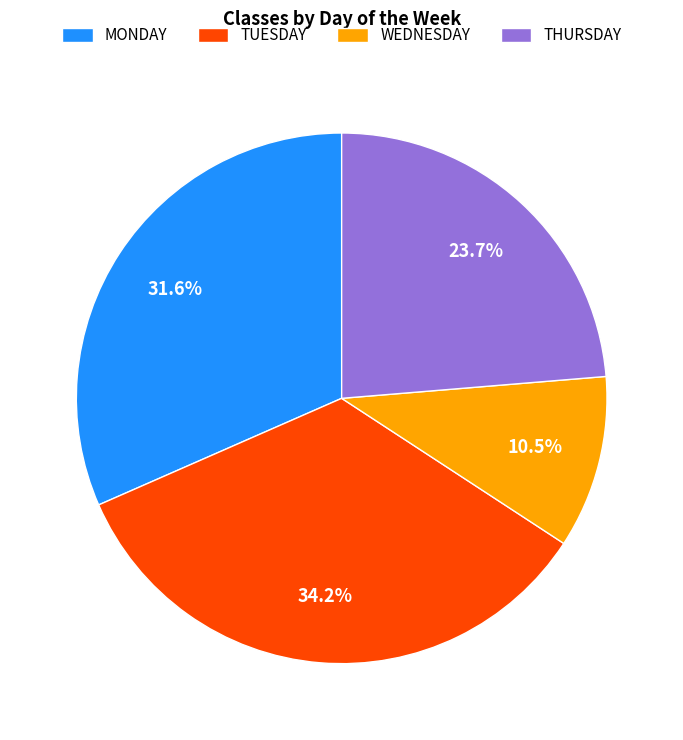

Which slice is the largest?

TUESDAY